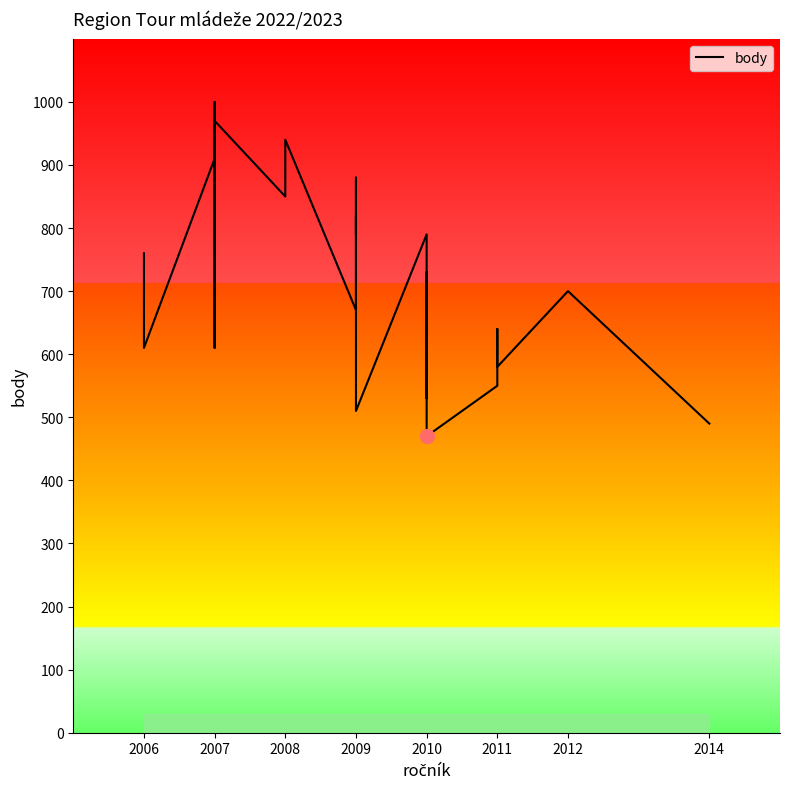

Reading right to left, list all the values displayed in this chart.

490	700	580	640	550	470	730	530	790	510	820	790	880	670	940	850	970	820	640	610	1000	910	610	760